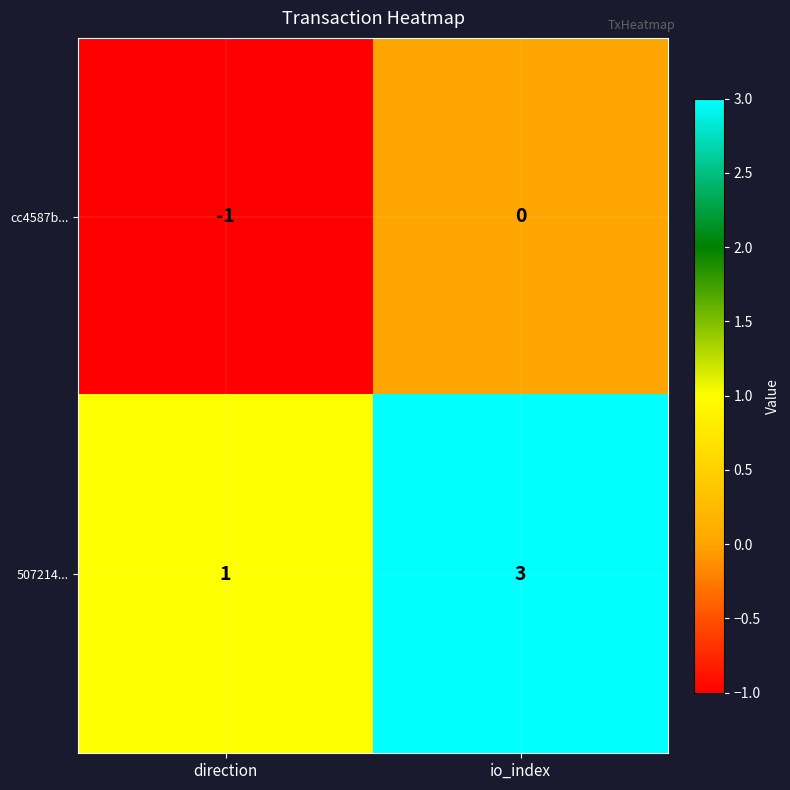

Reading left to right, list all the values displayed in this chart.

cc4587b...: -1	0
507214...: 1	3